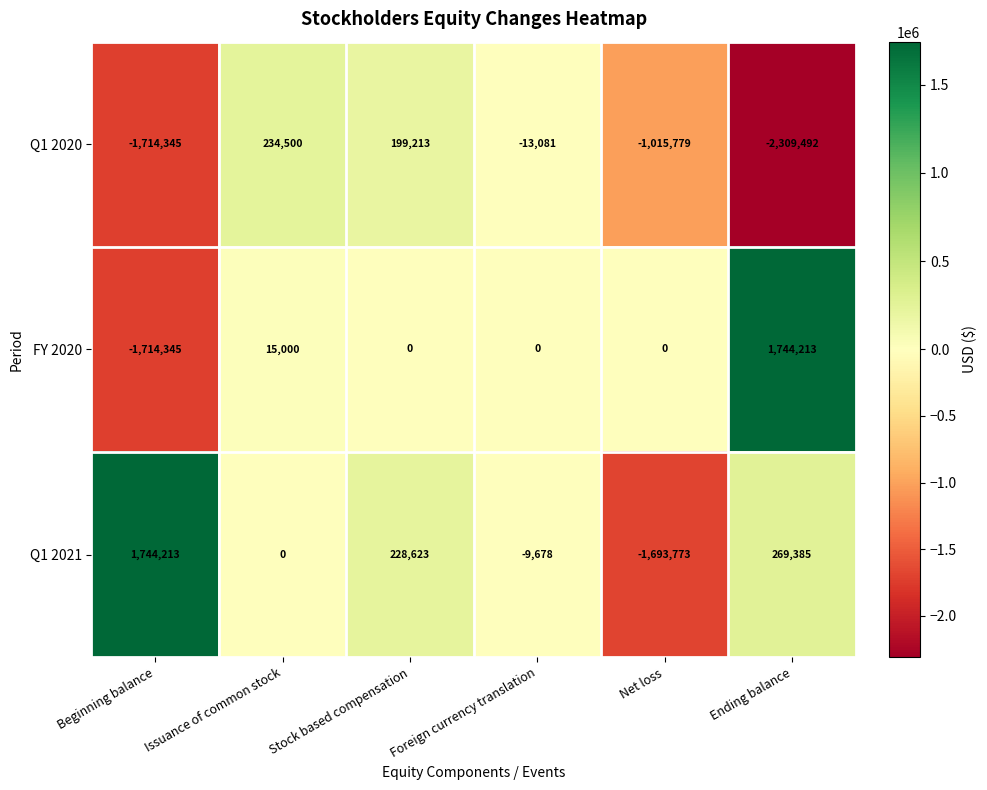

At Net loss, list the series in order from largest to smallest.

FY 2020, Q1 2020, Q1 2021